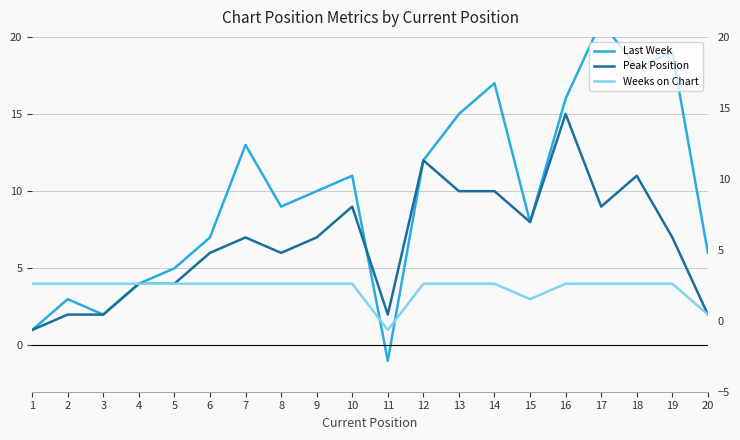

What is the total value across all series at 14?

31